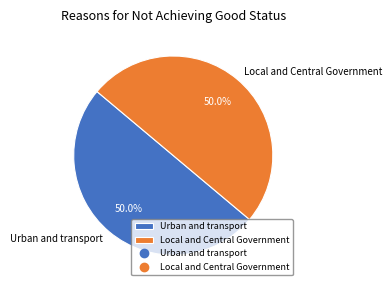

Approximately how many times larger is the value at Urban and transport compared to Local and Central Government?

1.0